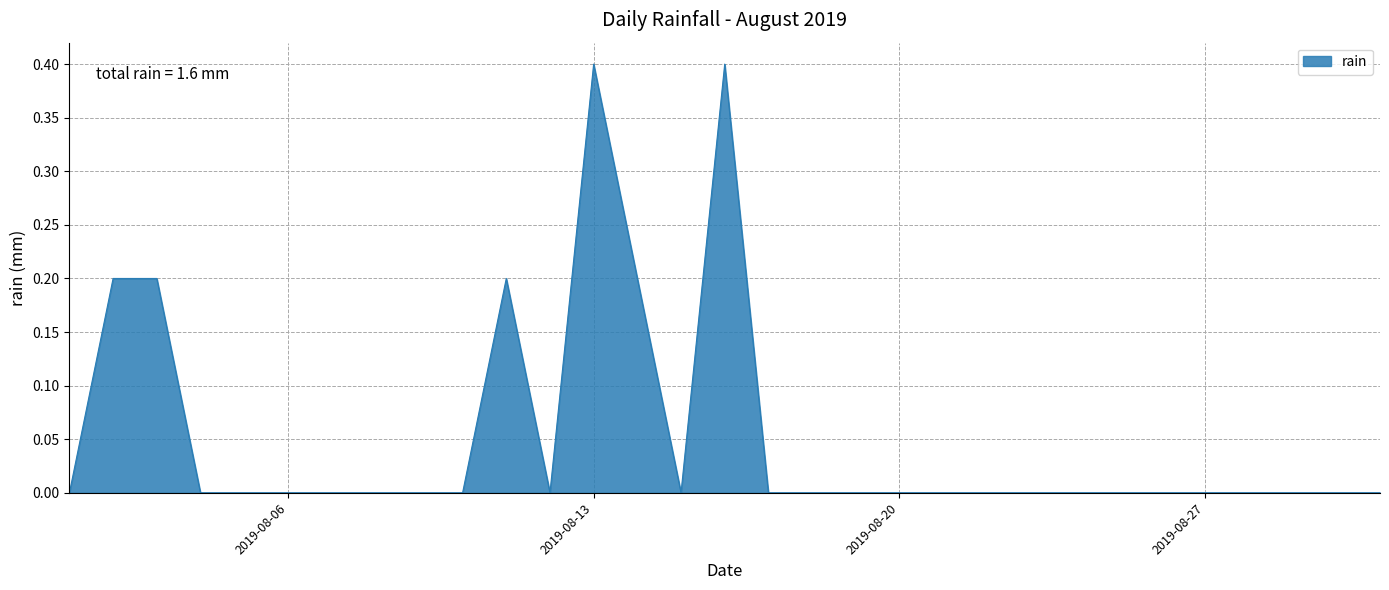

What is the greatest value displayed?

0.4